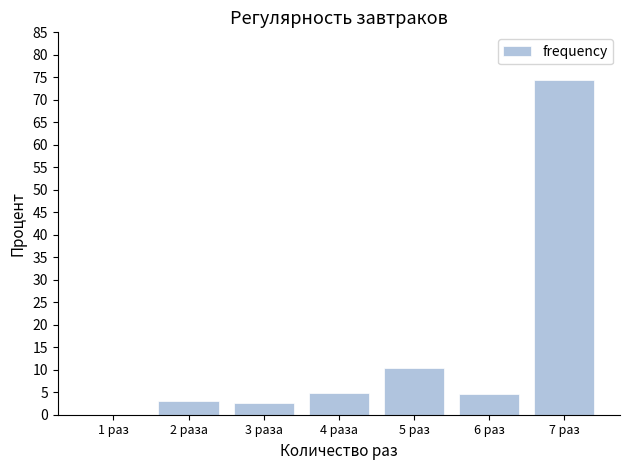

What is the ratio of the value at 7 раз to the value at 5 раз?

7.2